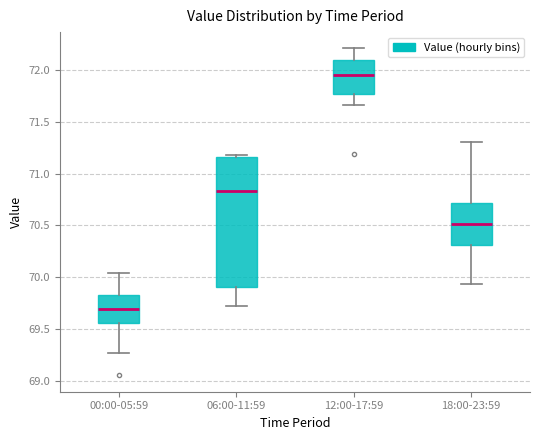

Where does the lower whisker of the box for 18:00-23:59 end on the y-axis? The values are not printed on the chart, so give them approximately, as read against the axis.

69.95